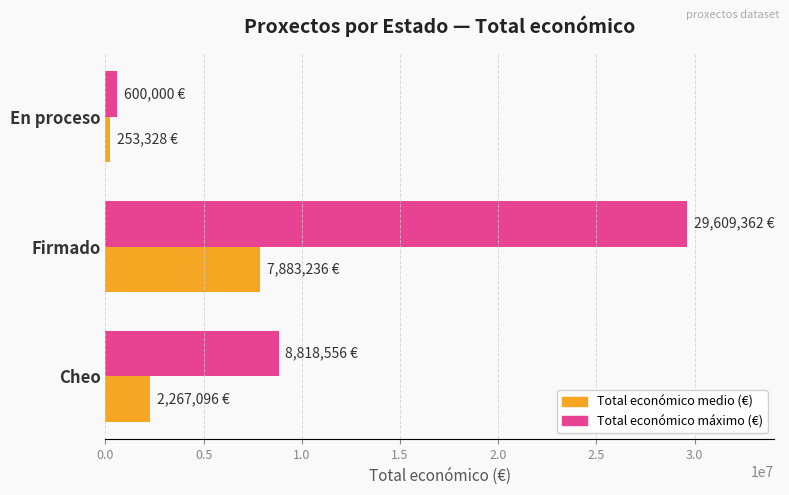

Which series has the largest range (max minus min)?

Total económico máximo (€)